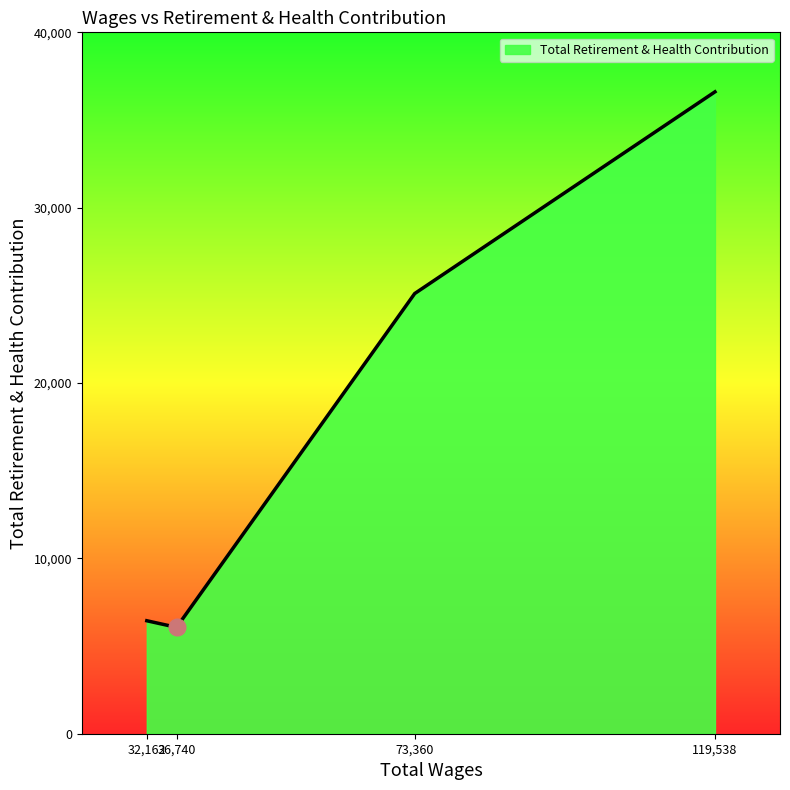

At which category does the data reach its first local valley?

36,740